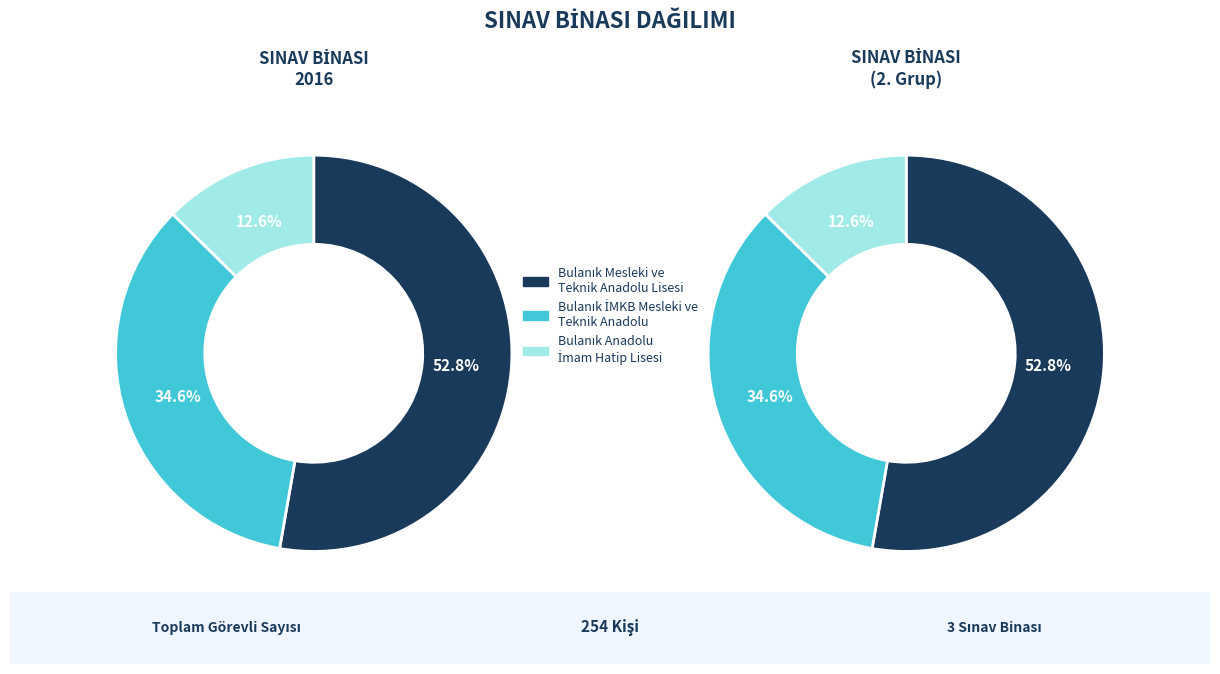

To the nearest percent, what portion does Bulanık İMKB Mesleki ve Teknik Anadolu represent?

35%